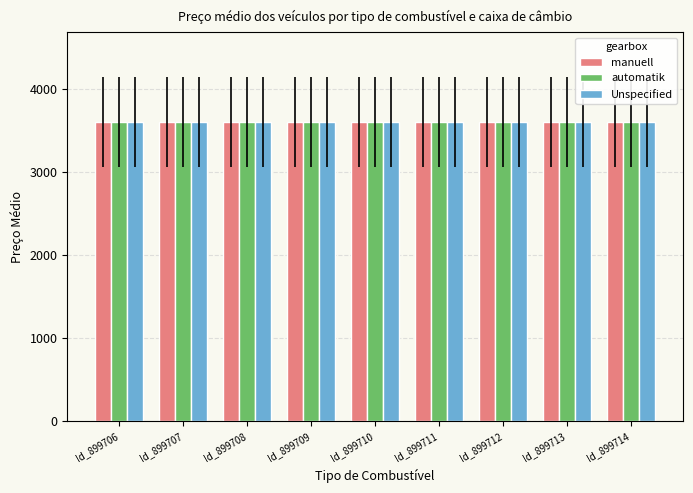

How many series are shown in this chart?

3